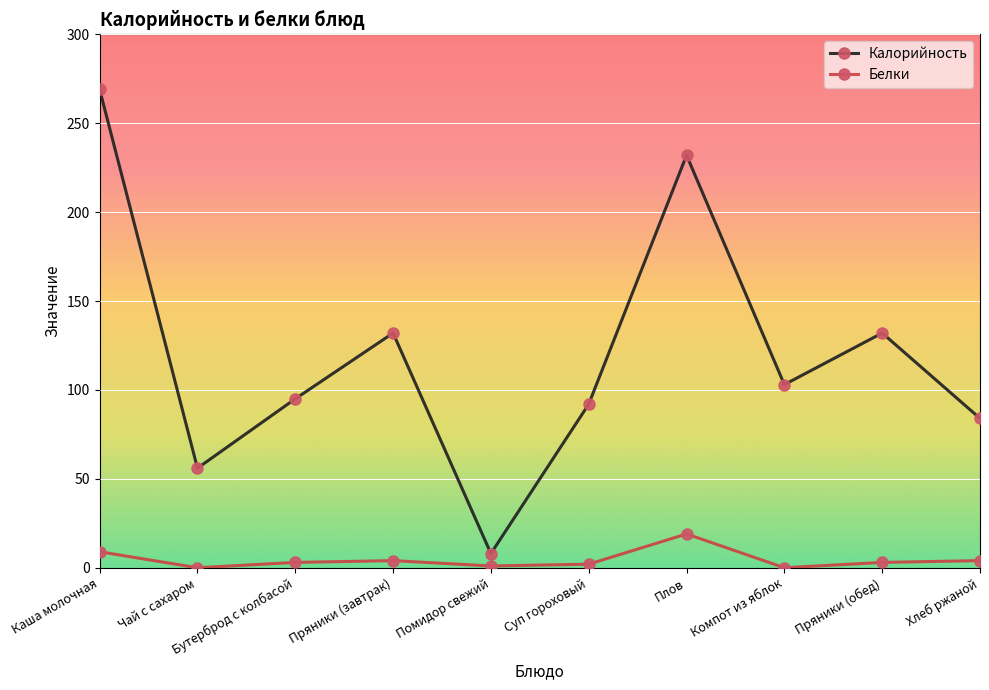

Which series has the widest spread of values?

Калорийность